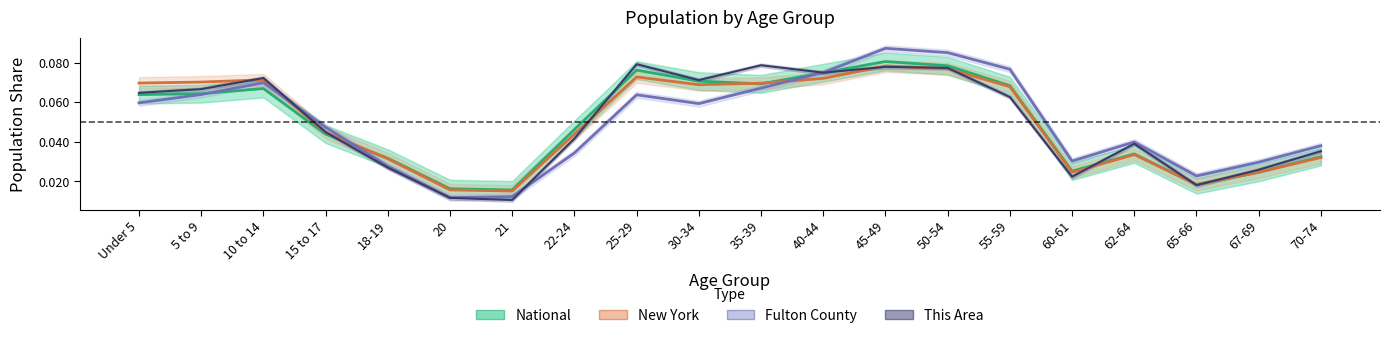

Reading left to right, transcribe all the data shown in this chart.

National: Under 5=0.1	5 to 9=0.1	10 to 14=0.1	15 to 17=0.0	18-19=0.0	20=0.0	21=0.0	22-24=0.0	25-29=0.1	30-34=0.1	35-39=0.1	40-44=0.1	45-49=0.1	50-54=0.1	55-59=0.1	60-61=0.0	62-64=0.0	65-66=0.0	67-69=0.0	70-74=0.0
New York: Under 5=0.1	5 to 9=0.1	10 to 14=0.1	15 to 17=0.0	18-19=0.0	20=0.0	21=0.0	22-24=0.0	25-29=0.1	30-34=0.1	35-39=0.1	40-44=0.1	45-49=0.1	50-54=0.1	55-59=0.1	60-61=0.0	62-64=0.0	65-66=0.0	67-69=0.0	70-74=0.0
Fulton County: Under 5=0.1	5 to 9=0.1	10 to 14=0.1	15 to 17=0.0	18-19=0.0	20=0.0	21=0.0	22-24=0.0	25-29=0.1	30-34=0.1	35-39=0.1	40-44=0.1	45-49=0.1	50-54=0.1	55-59=0.1	60-61=0.0	62-64=0.0	65-66=0.0	67-69=0.0	70-74=0.0
This Area: Under 5=0.1	5 to 9=0.1	10 to 14=0.1	15 to 17=0.0	18-19=0.0	20=0.0	21=0.0	22-24=0.0	25-29=0.1	30-34=0.1	35-39=0.1	40-44=0.1	45-49=0.1	50-54=0.1	55-59=0.1	60-61=0.0	62-64=0.0	65-66=0.0	67-69=0.0	70-74=0.0